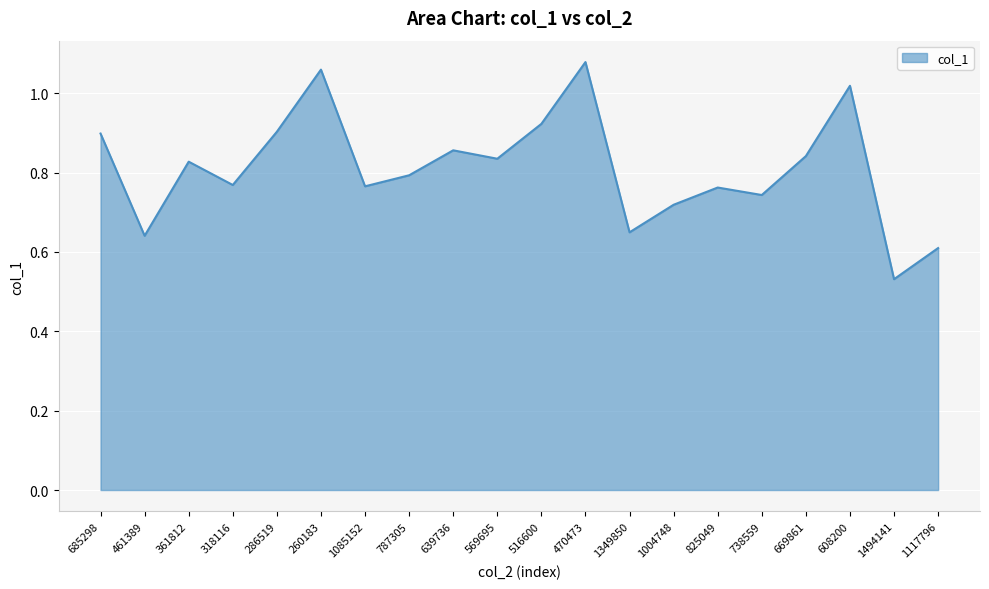

How many lines are shown in the chart?

1